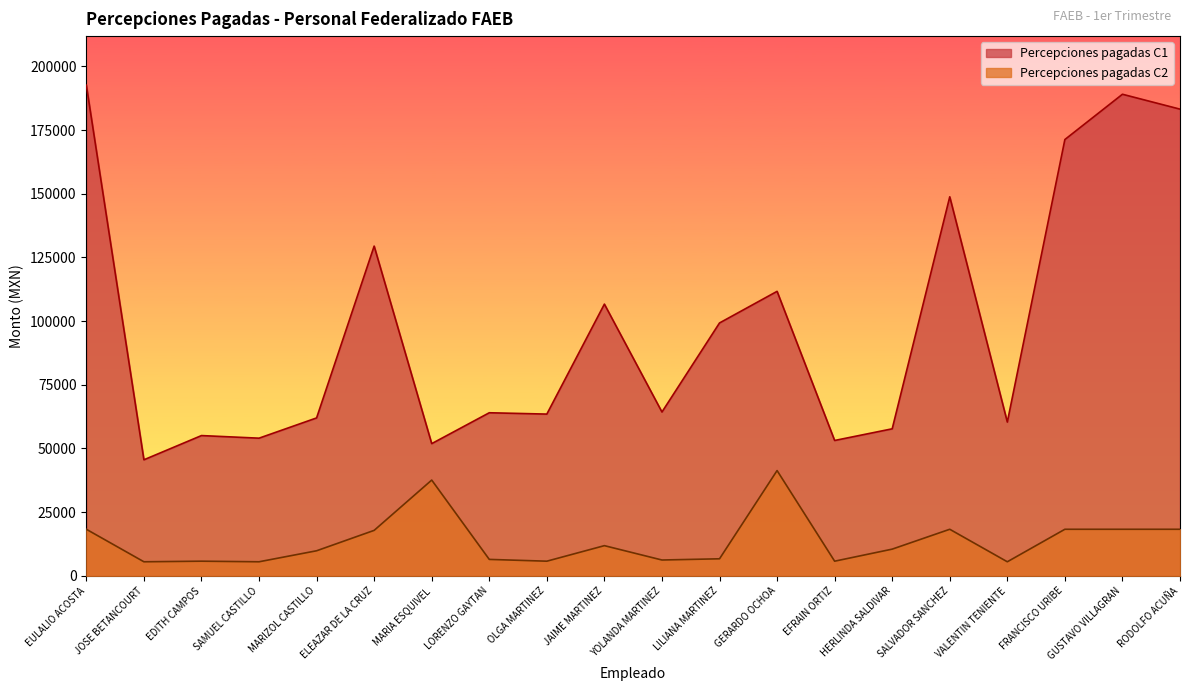

Between SALVADOR SANCHEZ and LORENZO GAYTAN, which is larger?

SALVADOR SANCHEZ